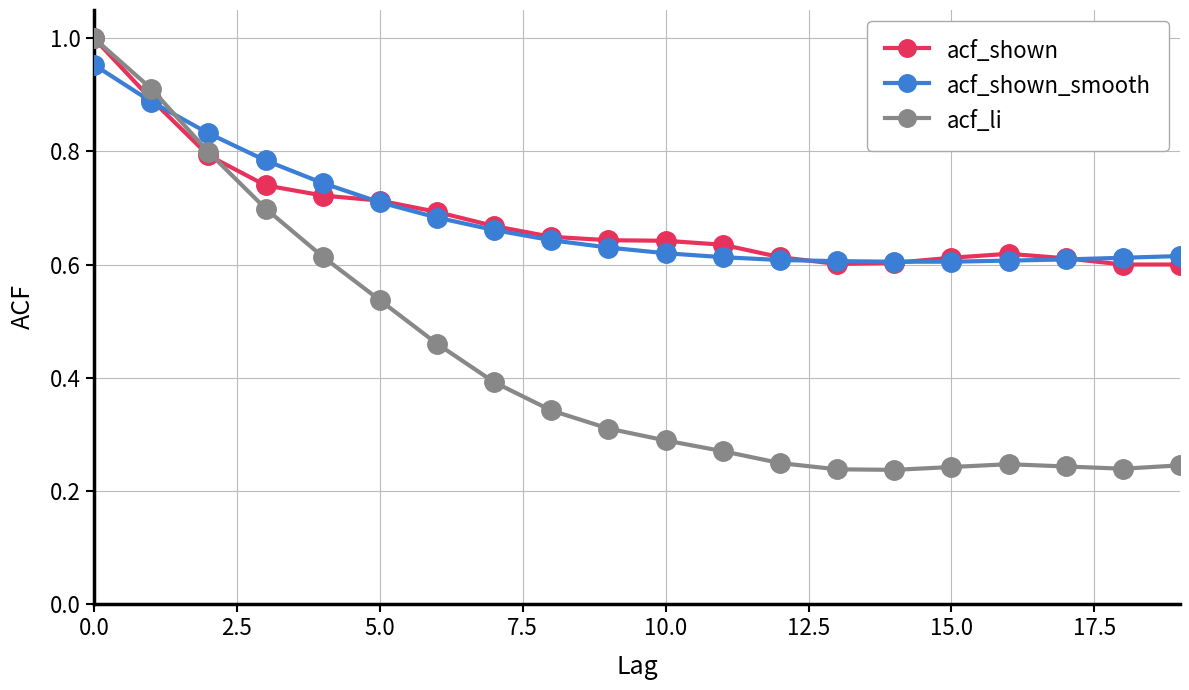

Which series has the widest spread of values?

acf_li